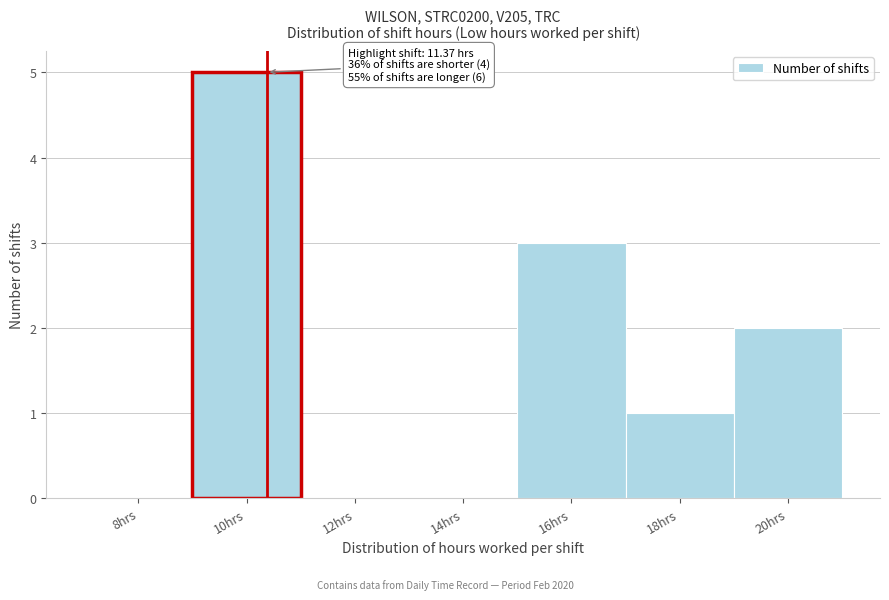

Reading left to right, list all the values displayed in this chart.

8hrs=0	10hrs=5	12hrs=0	14hrs=0	16hrs=3	18hrs=1	20hrs=2